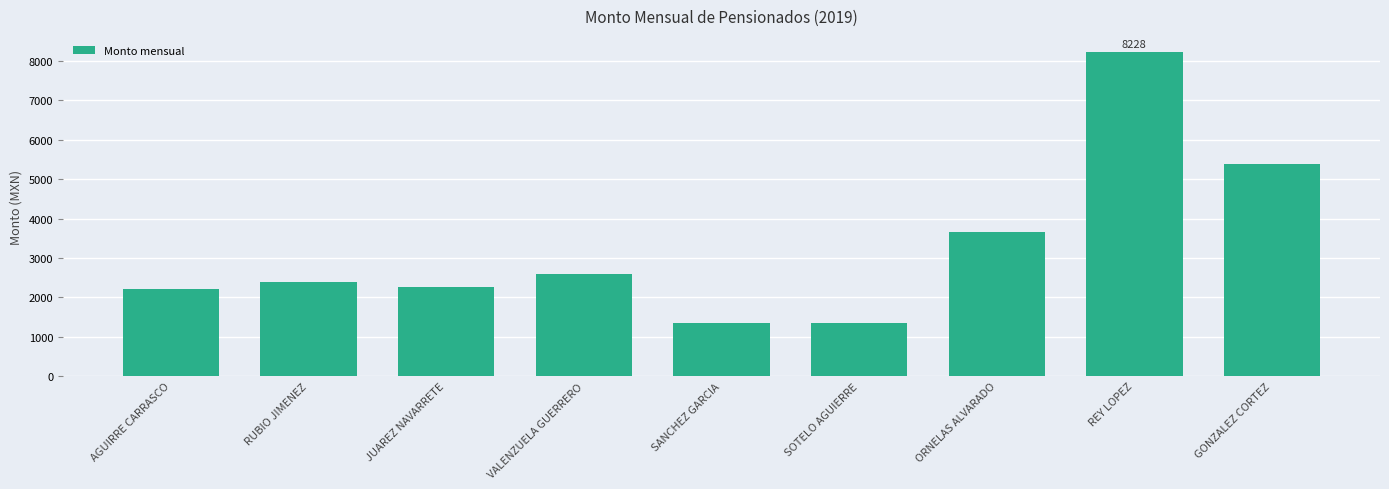

Is it true that the value at ORNELAS ALVARADO is 3673?

True